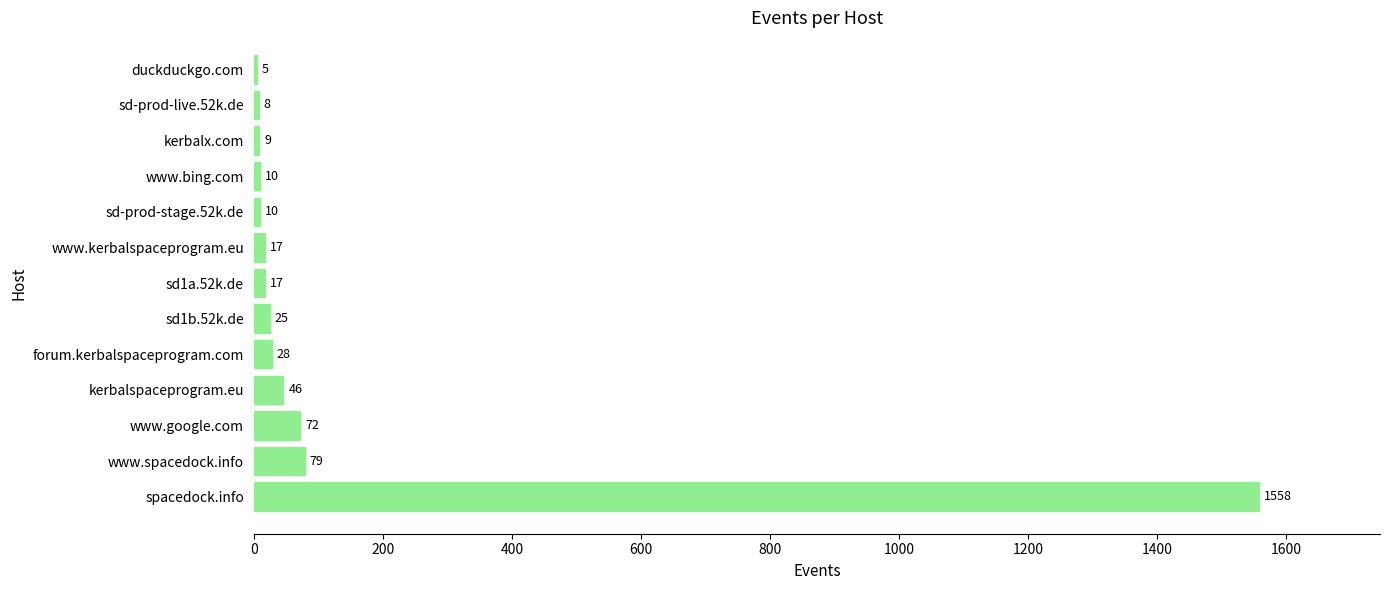

The chart shows a value of 2437 at spacedock.info. True or false?

False